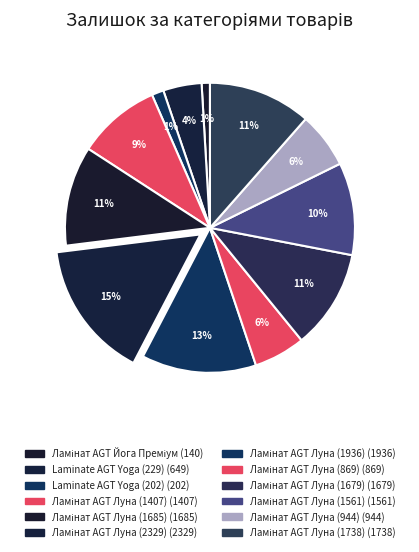

To the nearest percent, what is the average slice percentage?

8%